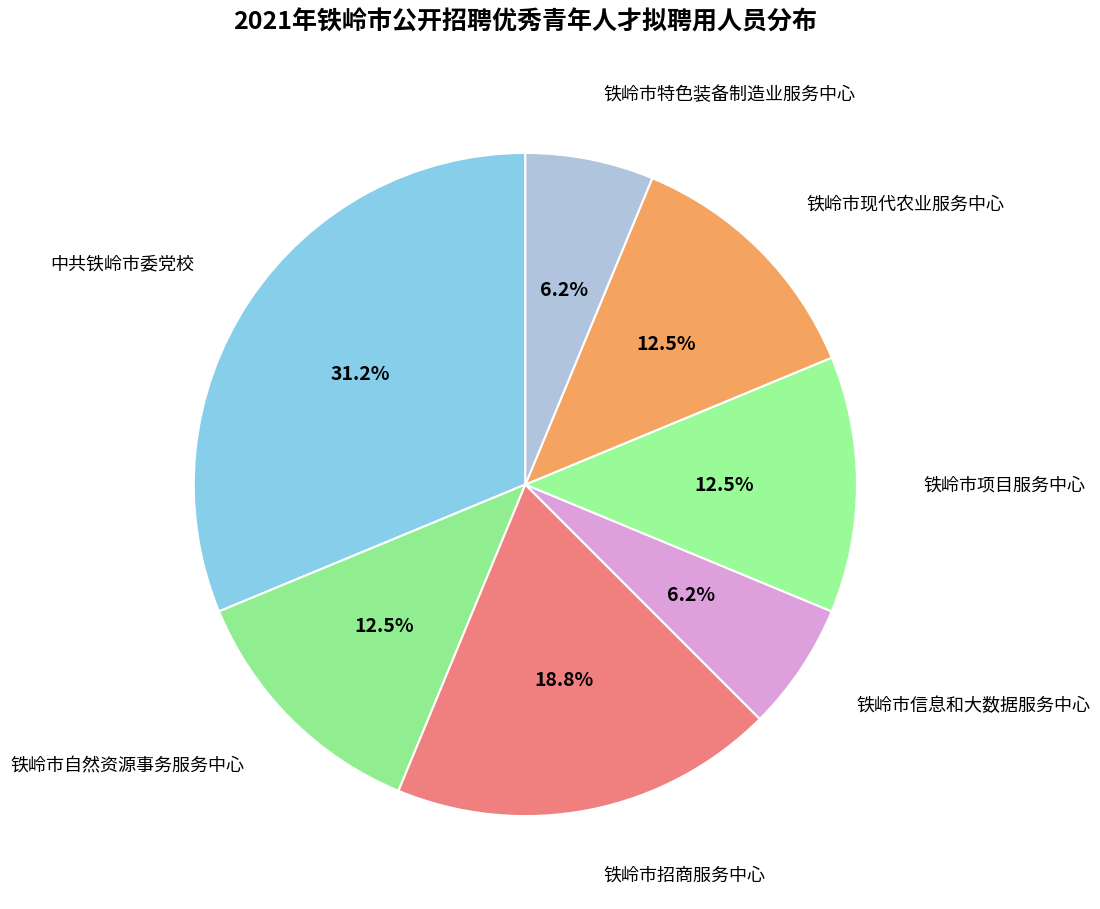

How many segments does this pie chart have?

7